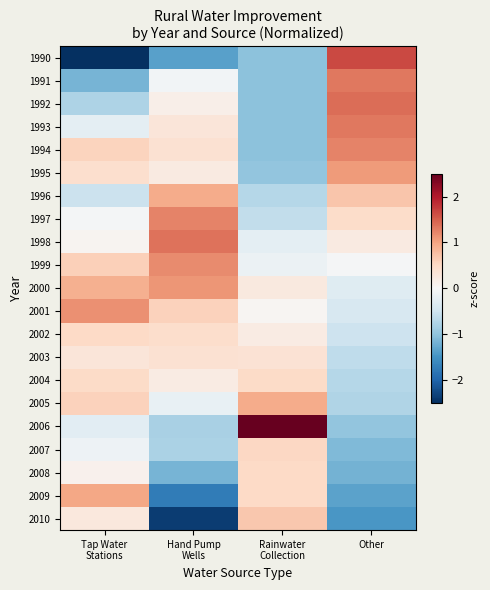

Reading left to right, extract all data points from this chart.

1990: Tap Water
Stations=-3.7	Hand Pump
Wells=-1.4	Rainwater
Collection=-1.0	Other=1.6
1991: Tap Water
Stations=-1.2	Hand Pump
Wells=-0.1	Rainwater
Collection=-1.0	Other=1.3
1992: Tap Water
Stations=-0.8	Hand Pump
Wells=0.2	Rainwater
Collection=-1.0	Other=1.4
1993: Tap Water
Stations=-0.2	Hand Pump
Wells=0.3	Rainwater
Collection=-1.0	Other=1.3
1994: Tap Water
Stations=0.6	Hand Pump
Wells=0.4	Rainwater
Collection=-1.0	Other=1.2
1995: Tap Water
Stations=0.4	Hand Pump
Wells=0.2	Rainwater
Collection=-1.0	Other=1.1
1996: Tap Water
Stations=-0.5	Hand Pump
Wells=0.9	Rainwater
Collection=-0.7	Other=0.7
1997: Tap Water
Stations=-0.0	Hand Pump
Wells=1.2	Rainwater
Collection=-0.6	Other=0.5
1998: Tap Water
Stations=0.1	Hand Pump
Wells=1.4	Rainwater
Collection=-0.2	Other=0.2
1999: Tap Water
Stations=0.6	Hand Pump
Wells=1.2	Rainwater
Collection=-0.1	Other=-0.0
2000: Tap Water
Stations=0.9	Hand Pump
Wells=1.1	Rainwater
Collection=0.2	Other=-0.3
2001: Tap Water
Stations=1.1	Hand Pump
Wells=0.6	Rainwater
Collection=0.0	Other=-0.4
2002: Tap Water
Stations=0.5	Hand Pump
Wells=0.4	Rainwater
Collection=0.2	Other=-0.5
2003: Tap Water
Stations=0.3	Hand Pump
Wells=0.4	Rainwater
Collection=0.4	Other=-0.6
2004: Tap Water
Stations=0.5	Hand Pump
Wells=0.2	Rainwater
Collection=0.5	Other=-0.7
2005: Tap Water
Stations=0.6	Hand Pump
Wells=-0.2	Rainwater
Collection=0.9	Other=-0.7
2006: Tap Water
Stations=-0.3	Hand Pump
Wells=-0.8	Rainwater
Collection=3.4	Other=-1.0
2007: Tap Water
Stations=-0.1	Hand Pump
Wells=-0.8	Rainwater
Collection=0.5	Other=-1.1
2008: Tap Water
Stations=0.1	Hand Pump
Wells=-1.2	Rainwater
Collection=0.5	Other=-1.2
2009: Tap Water
Stations=1.0	Hand Pump
Wells=-1.7	Rainwater
Collection=0.5	Other=-1.3
2010: Tap Water
Stations=0.3	Hand Pump
Wells=-2.4	Rainwater
Collection=0.7	Other=-1.5